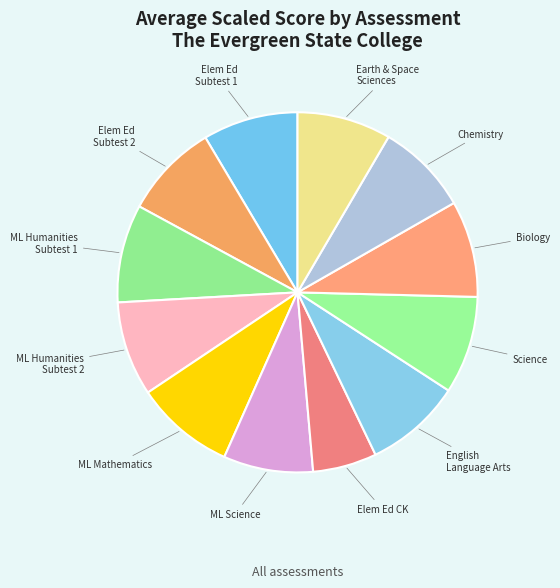

Approximately how many times larger is the value at Science compared to Biology?

1.0